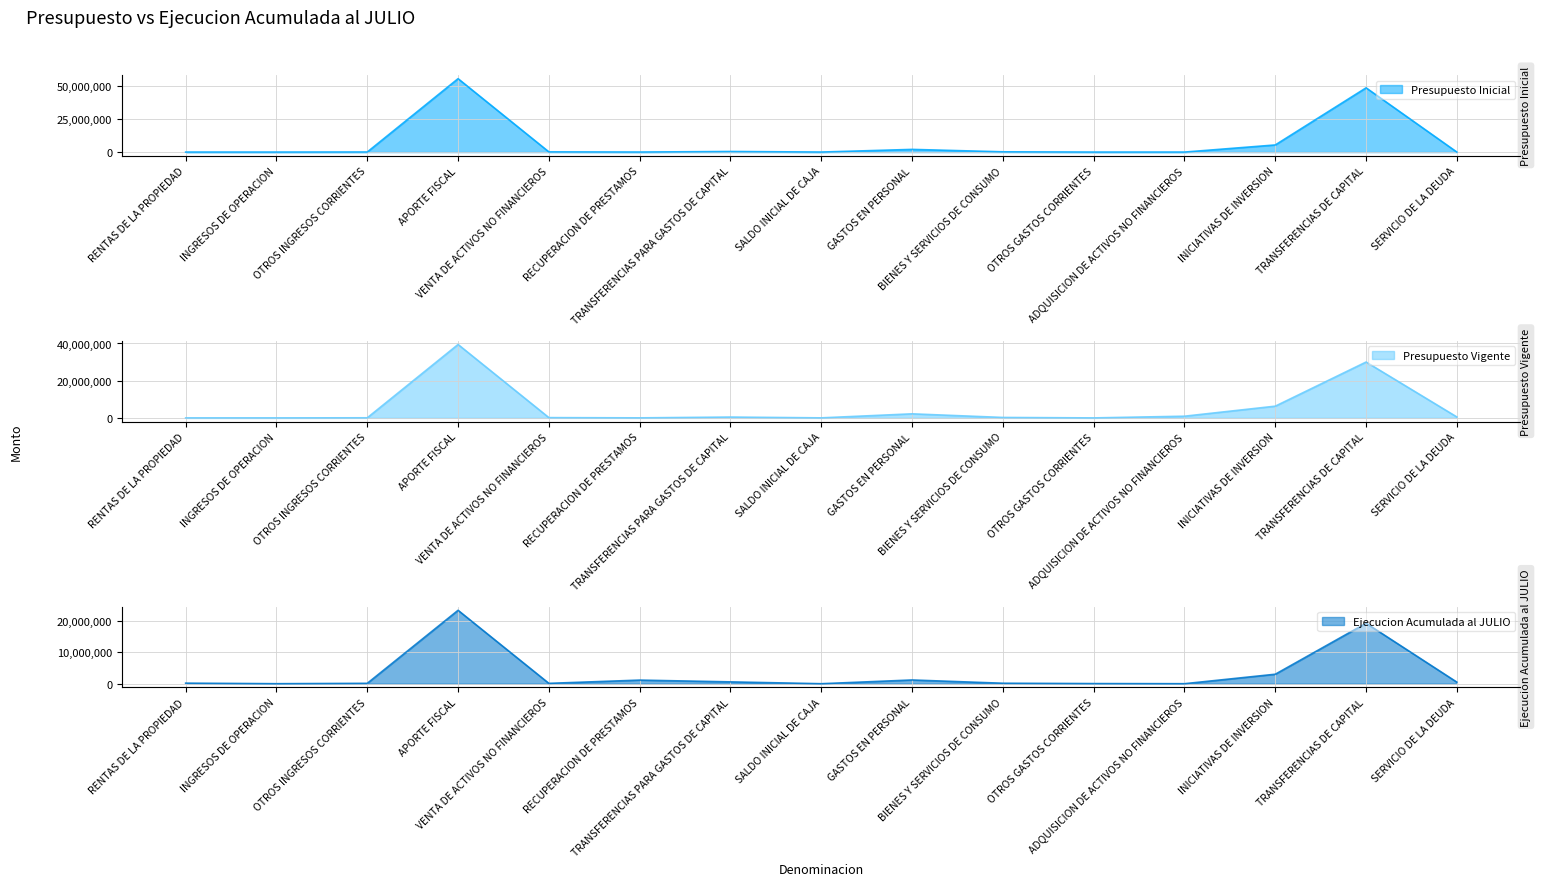

Reading left to right, what are all the values shown in this chart?

Presupuesto Inicial: RENTAS DE LA PROPIEDAD=4095	INGRESOS DE OPERACION=22	OTROS INGRESOS CORRIENTES=58193	APORTE FISCAL=55308794	VENTA DE ACTIVOS NO FINANCIEROS=154200	RECUPERACION DE PRESTAMOS=25787	TRANSFERENCIAS PARA GASTOS DE CAPITAL=450762	SALDO INICIAL DE CAJA=23000	GASTOS EN PERSONAL=2029272	BIENES Y SERVICIOS DE CONSUMO=203277	OTROS GASTOS CORRIENTES=10	ADQUISICION DE ACTIVOS NO FINANCIEROS=9619	INICIATIVAS DE INVERSION=5375826	TRANSFERENCIAS DE CAPITAL=48406003	SERVICIO DE LA DEUDA=846
Presupuesto Vigente: RENTAS DE LA PROPIEDAD=4095	INGRESOS DE OPERACION=22	OTROS INGRESOS CORRIENTES=58193	APORTE FISCAL=39466557	VENTA DE ACTIVOS NO FINANCIEROS=154200	RECUPERACION DE PRESTAMOS=25787	TRANSFERENCIAS PARA GASTOS DE CAPITAL=450762	SALDO INICIAL DE CAJA=23000	GASTOS EN PERSONAL=2188623	BIENES Y SERVICIOS DE CONSUMO=241739	OTROS GASTOS CORRIENTES=10	ADQUISICION DE ACTIVOS NO FINANCIEROS=909165	INICIATIVAS DE INVERSION=6309391	TRANSFERENCIAS DE CAPITAL=30037602	SERVICIO DE LA DEUDA=496086
Ejecucion Acumulada al JULIO: RENTAS DE LA PROPIEDAD=181828	INGRESOS DE OPERACION=2506	OTROS INGRESOS CORRIENTES=123335	APORTE FISCAL=23494928	VENTA DE ACTIVOS NO FINANCIEROS=113262	RECUPERACION DE PRESTAMOS=1154560	TRANSFERENCIAS PARA GASTOS DE CAPITAL=587278	SALDO INICIAL DE CAJA=0	GASTOS EN PERSONAL=1196283	BIENES Y SERVICIOS DE CONSUMO=151925	OTROS GASTOS CORRIENTES=41879	ADQUISICION DE ACTIVOS NO FINANCIEROS=3056	INICIATIVAS DE INVERSION=3035956	TRANSFERENCIAS DE CAPITAL=19350104	SERVICIO DE LA DEUDA=496086